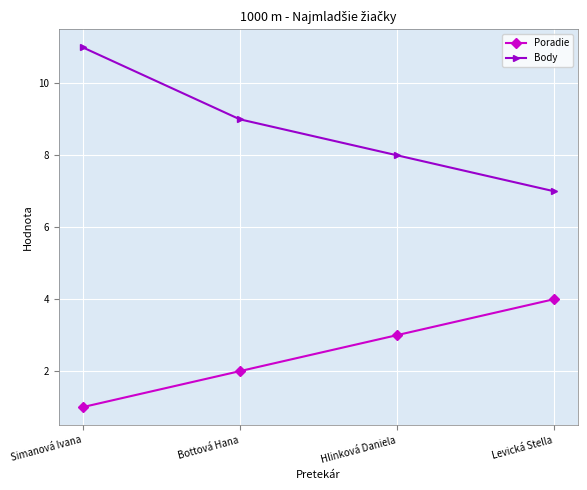

Rank the series by their maximum value, from lowest to highest.

Poradie, Body